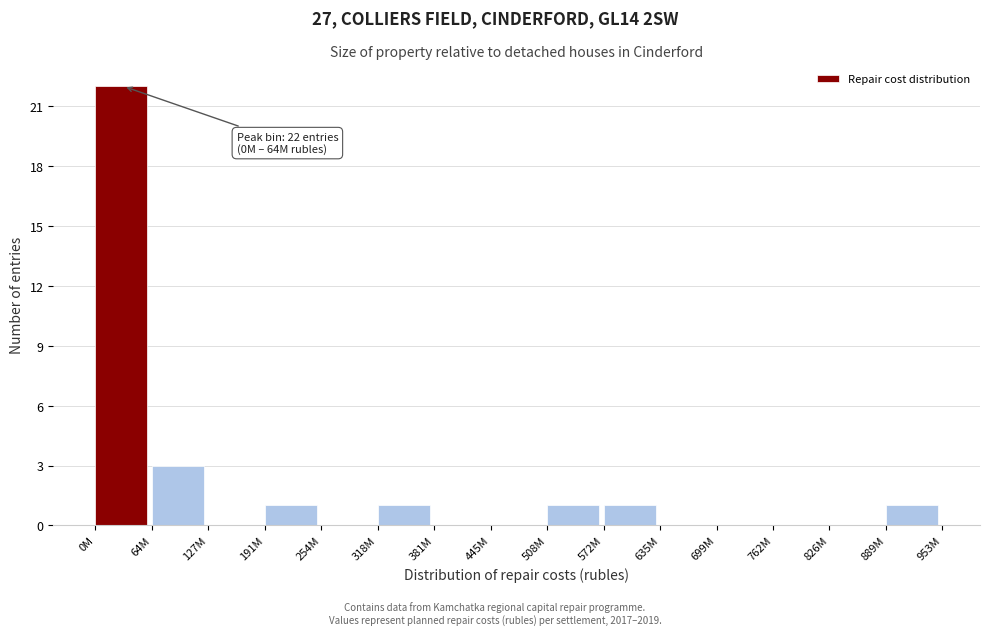

Reading left to right, transcribe all the data shown in this chart.

0M=22	64M=3	127M=0	191M=1	254M=0	318M=1	381M=0	445M=0	508M=1	572M=1	635M=0	699M=0	762M=0	826M=0	889M=1